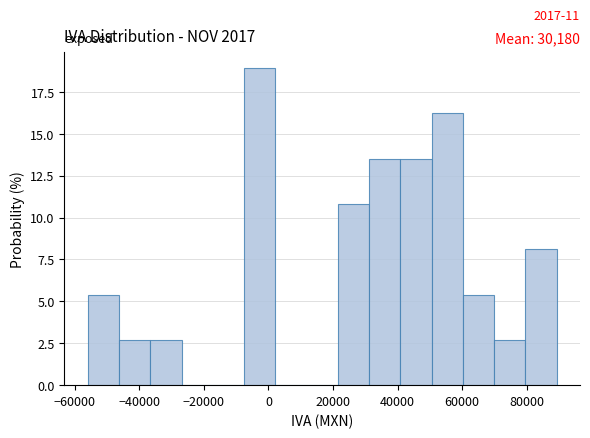

Over which range of the x-axis is the bar tallest?

-8000 to 2000